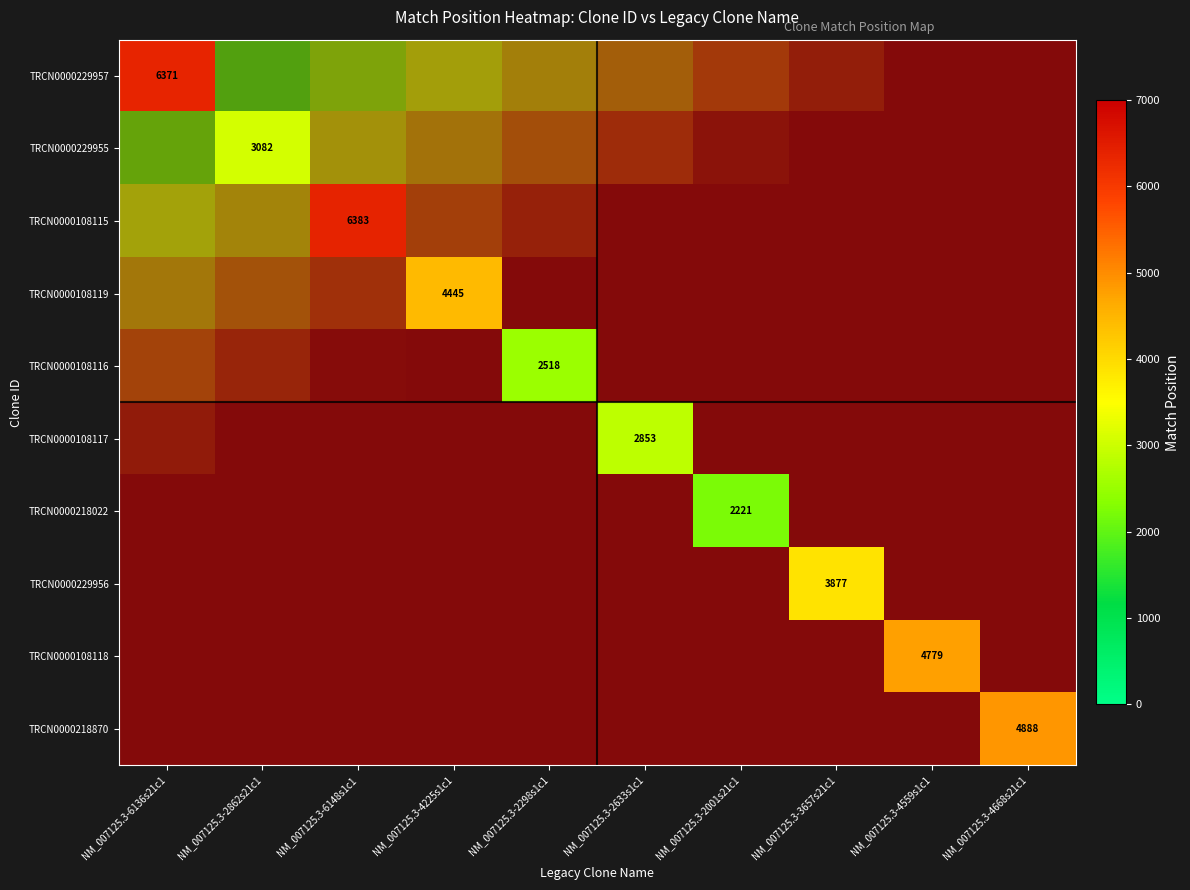

Which series has the widest spread of values?

TRCN0000229957